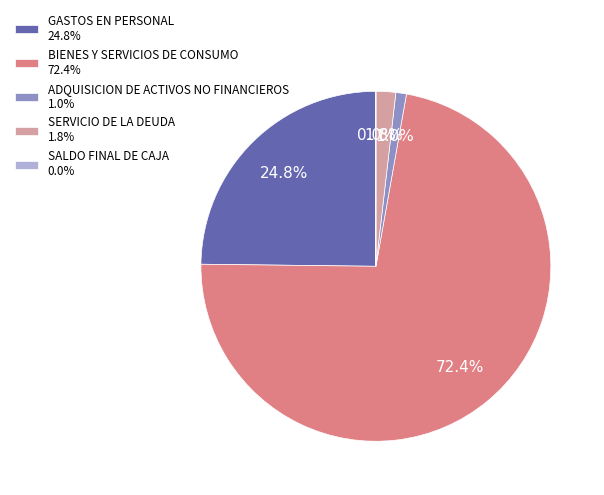

How much of the chart is everything except BIENES Y SERVICIOS DE CONSUMO 72.4%?

27.6%